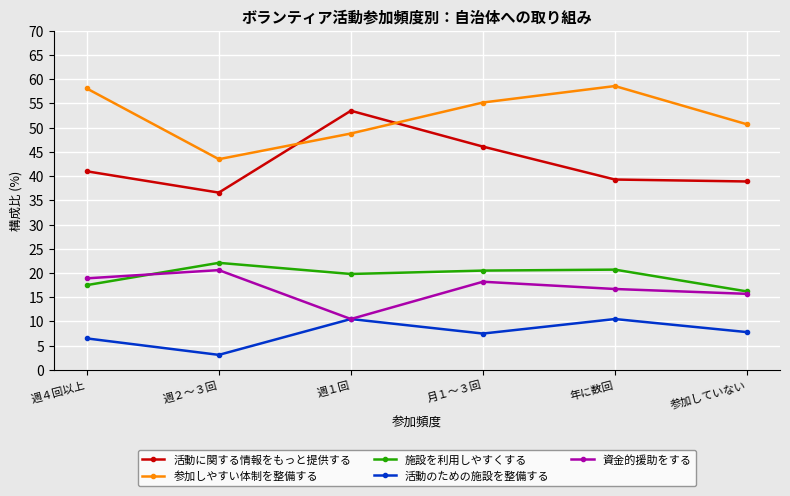

Which category has the lowest value in the 活動のための施設を整備する series?

週２～３回